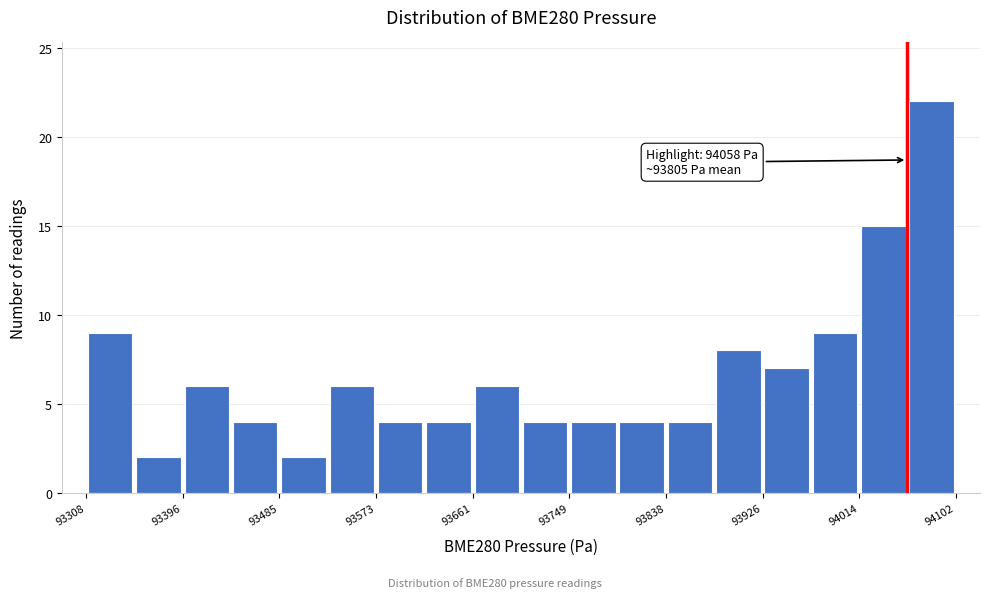

Which range on the x-axis has the tallest bar?

94060 to 94100